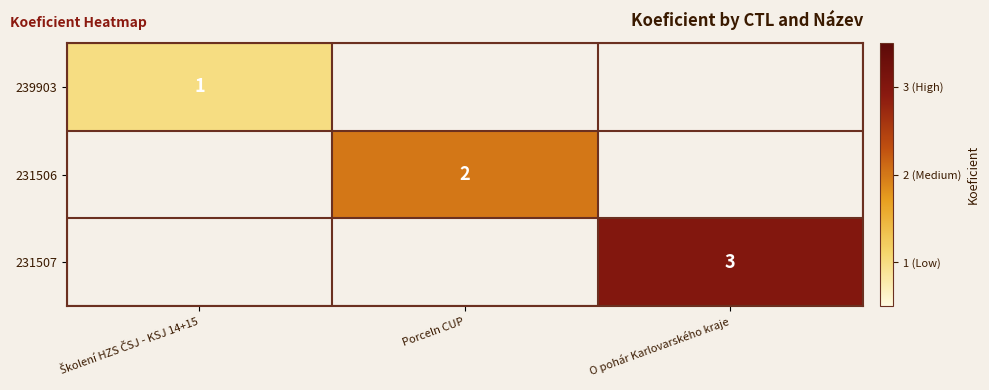

What is the smallest value displayed?

1.0